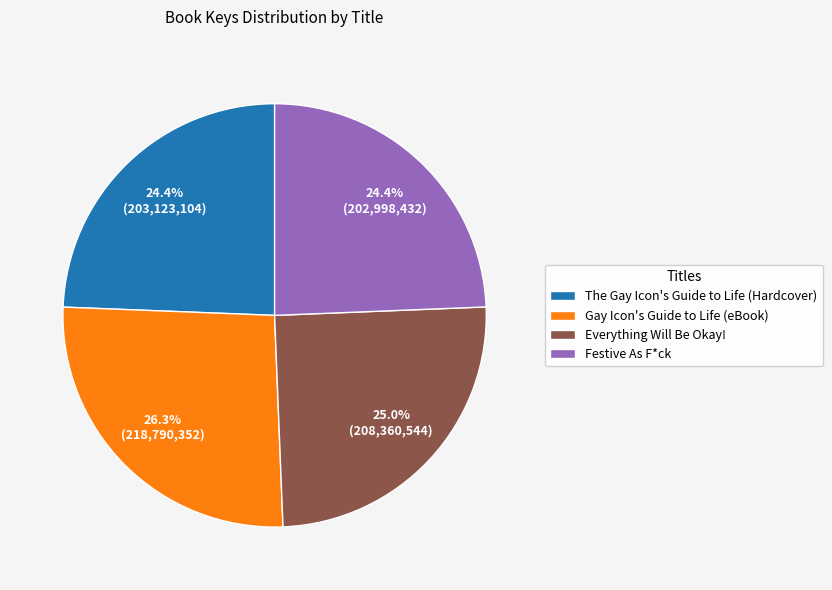

How many segments does this pie chart have?

4